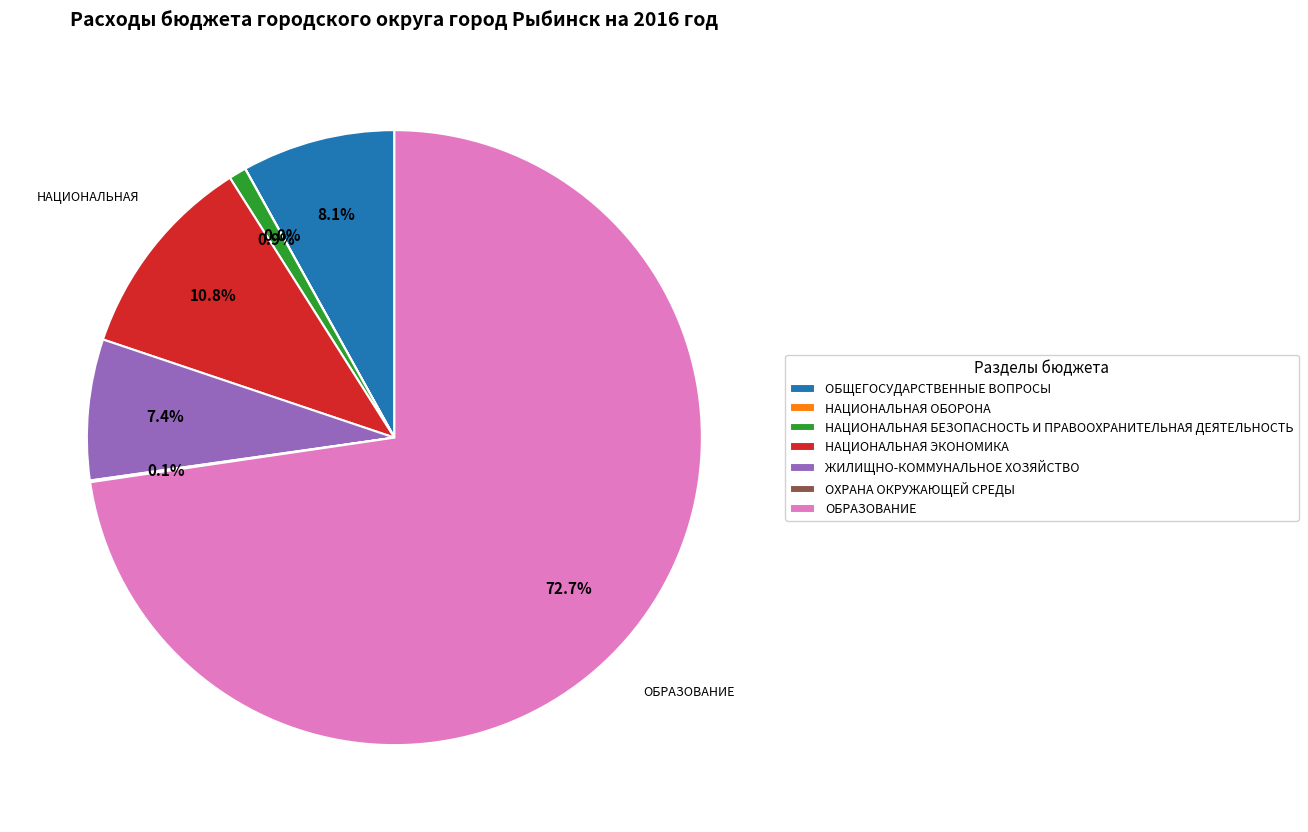

What is the largest slice in the pie chart?

ОБРАЗОВАНИЕ